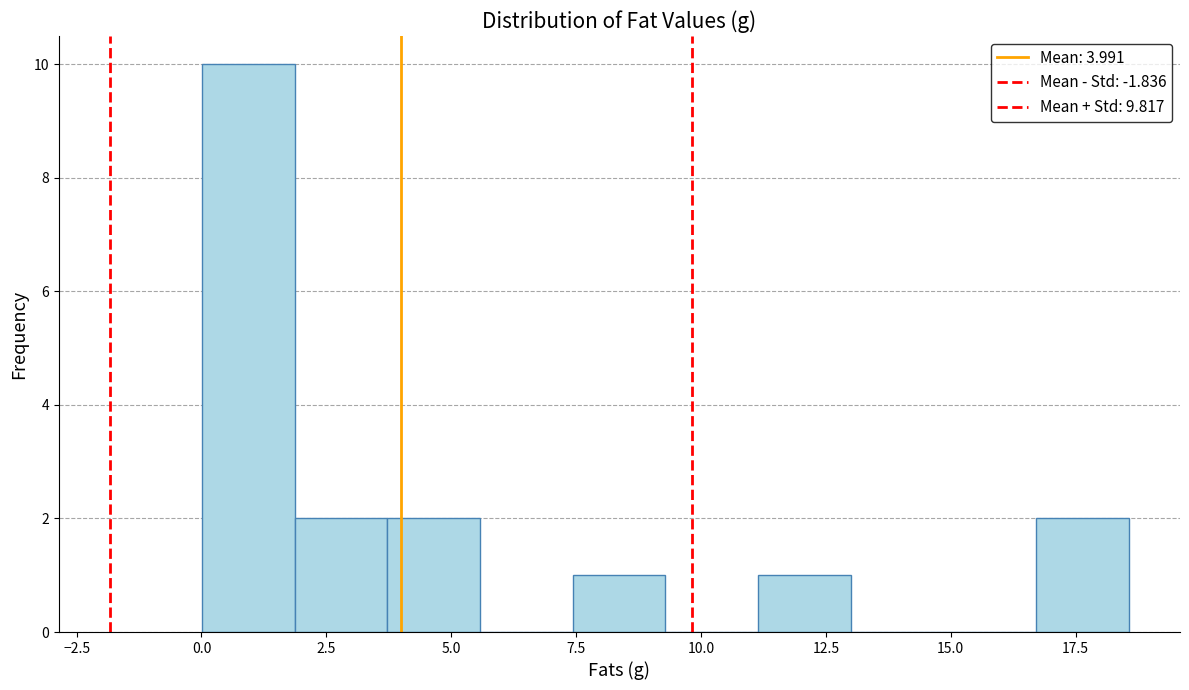

Around what value on the x-axis is the tallest bar? Give the approximate position of its centre, as read against the axis.

1.0